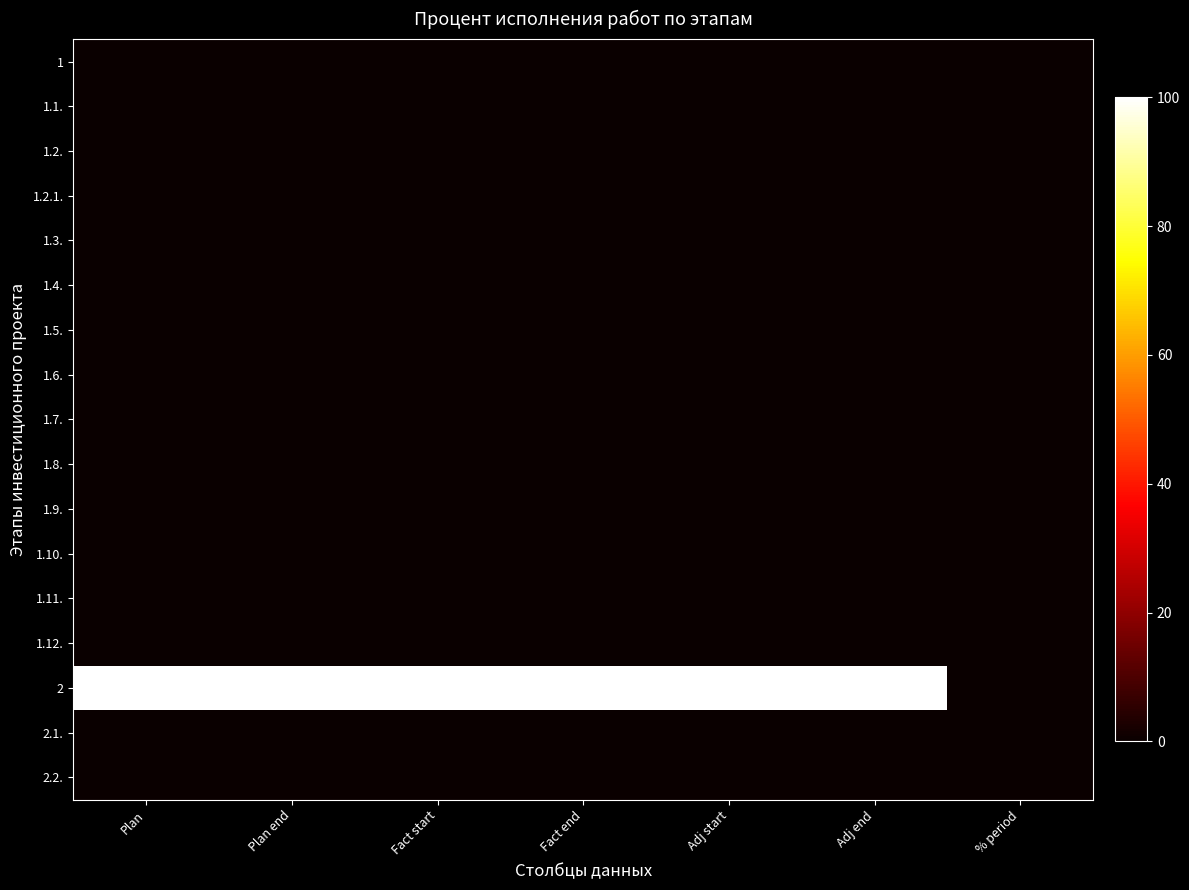

At how many categories does at least one series exceed 9?

6